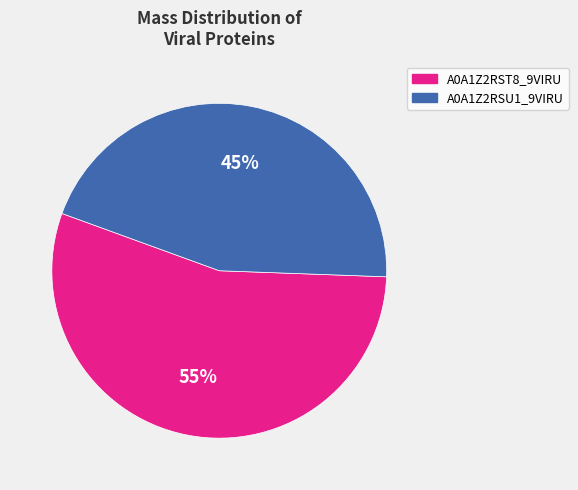

Which category accounts for the majority?

A0A1Z2RST8_9VIRU